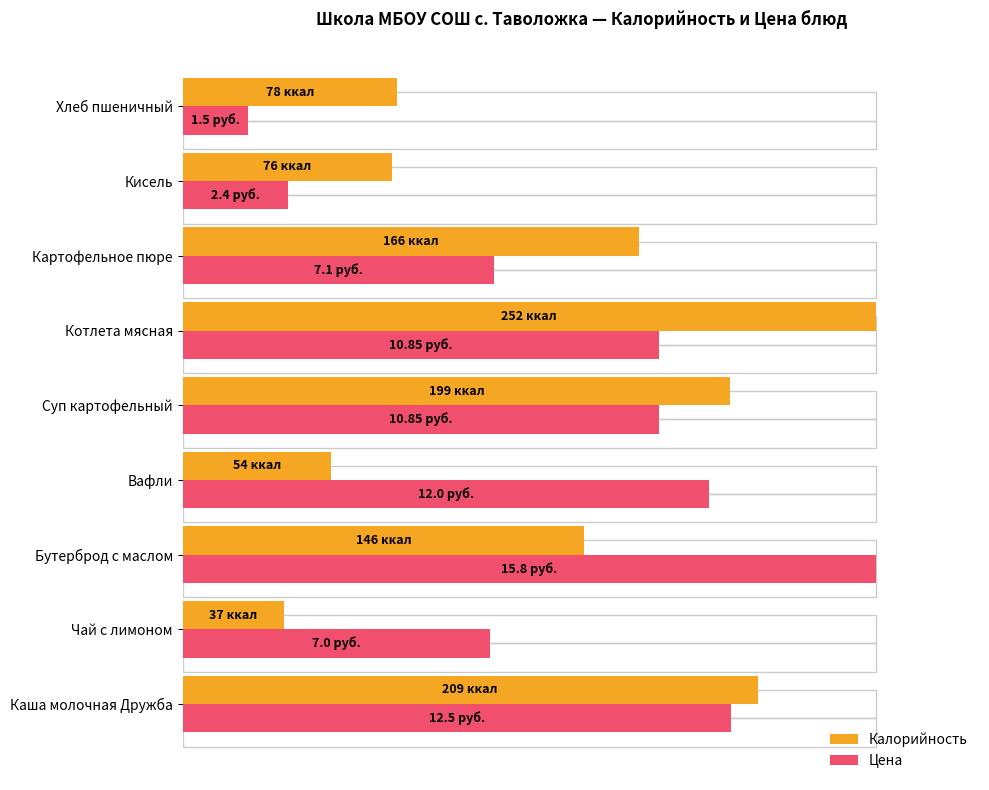

Is the value of Цена at Каша молочная Дружба greater than the value of Калорийность at Вафли?

Yes